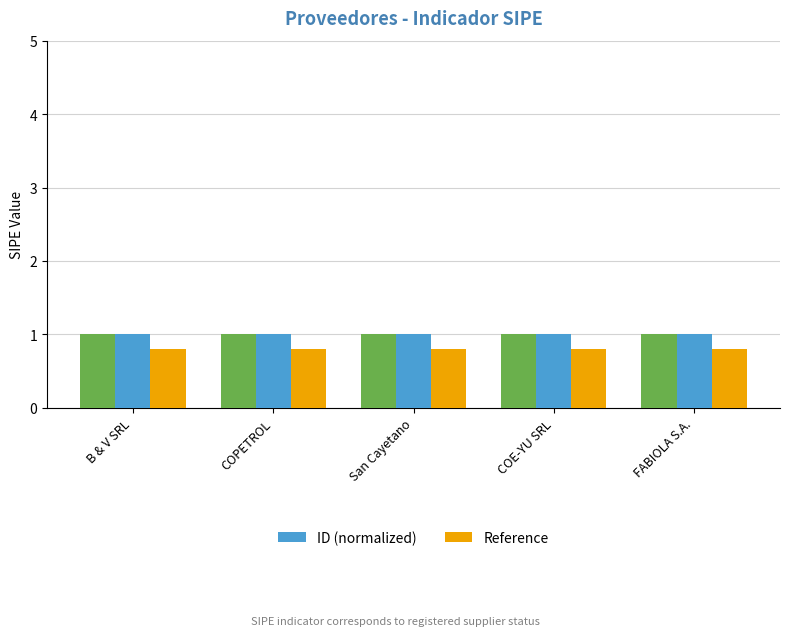

Reading left to right, extract all data points from this chart.

ID (normalized): B & V SRL=1.0	COPETROL=1.0	San Cayetano=1.0	COE-YU SRL=1.0	FABIOLA S.A.=1.0
Reference: B & V SRL=0.8	COPETROL=0.8	San Cayetano=0.8	COE-YU SRL=0.8	FABIOLA S.A.=0.8